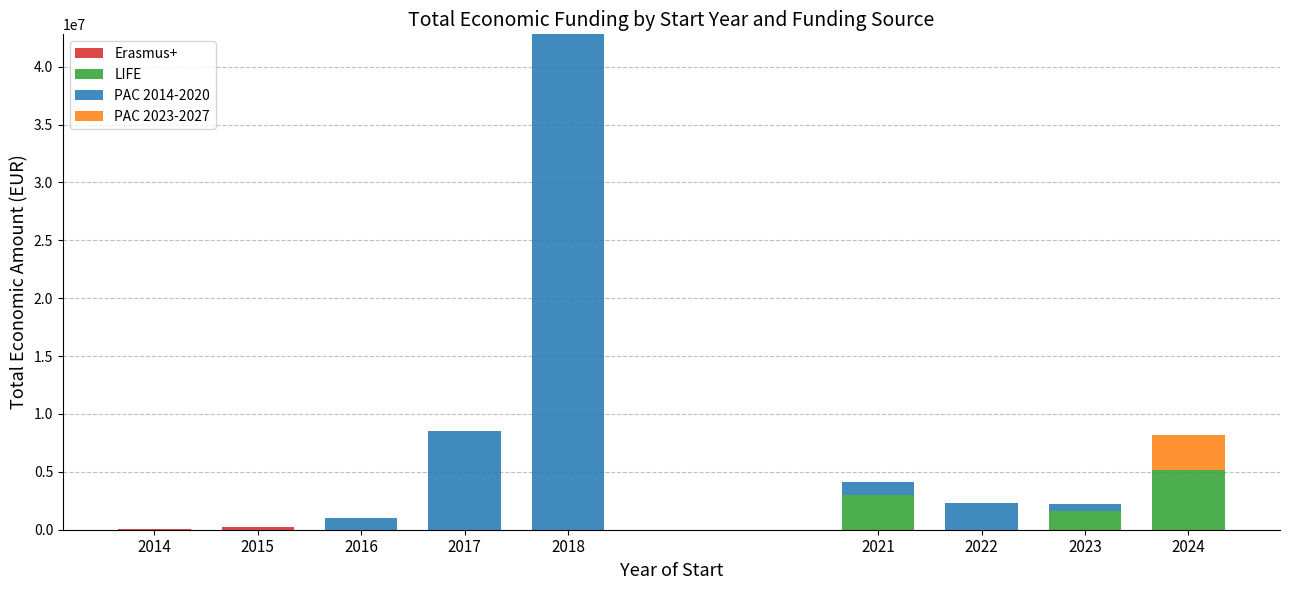

At which category is the sum across all series the highest?

2018